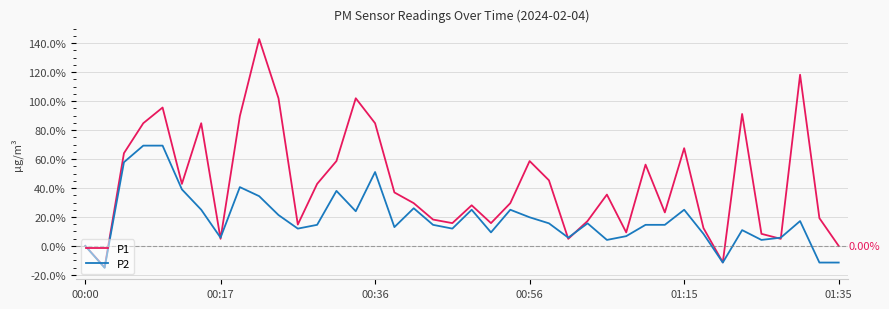

What is the difference between the maximum and minimum values in the P2 series?

84.4